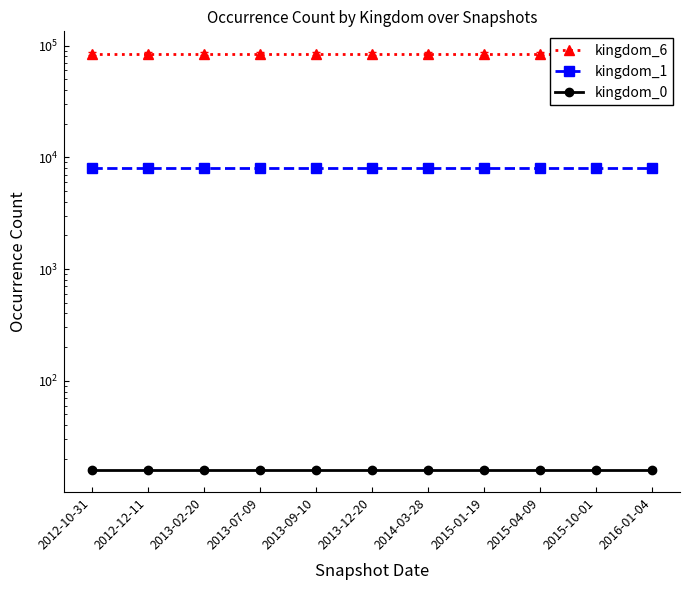

Is it true that kingdom_1 equals 8069 at 2016-01-04?

True